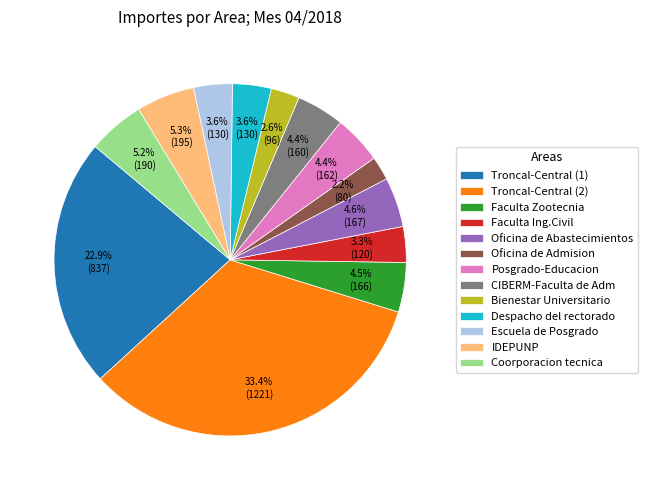

How many segments does this pie chart have?

13